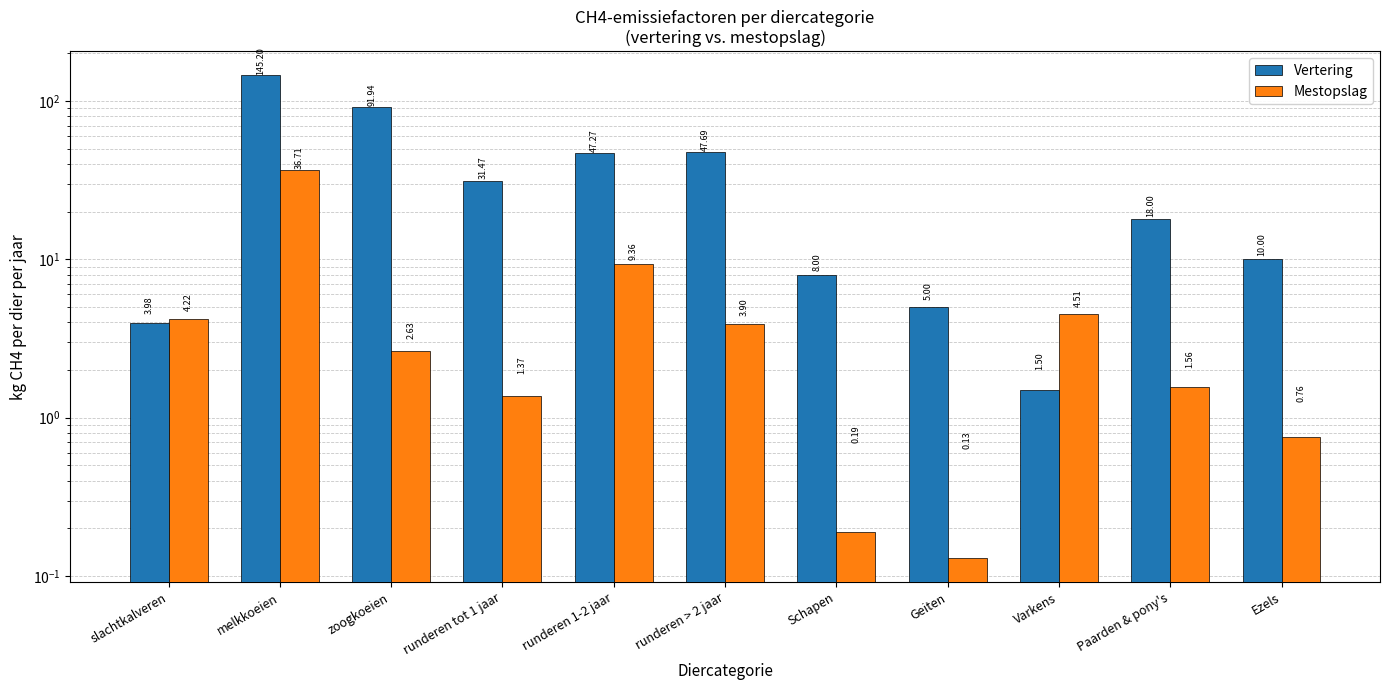

What is the average value of the Mestopslag series?

5.9